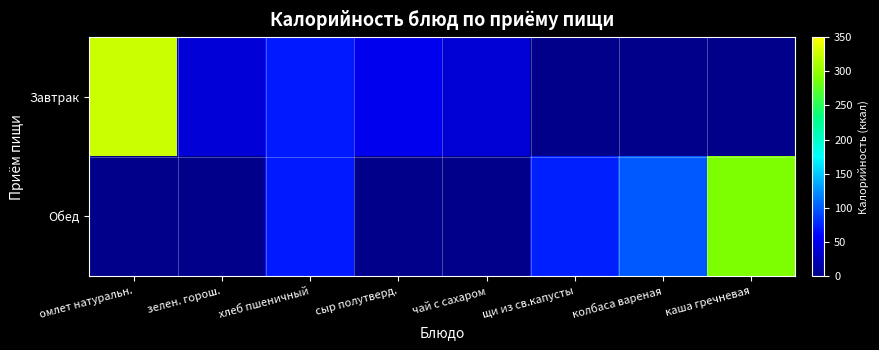

Which has a higher value, чай с сахаром or омлет натуральн.?

омлет натуральн.